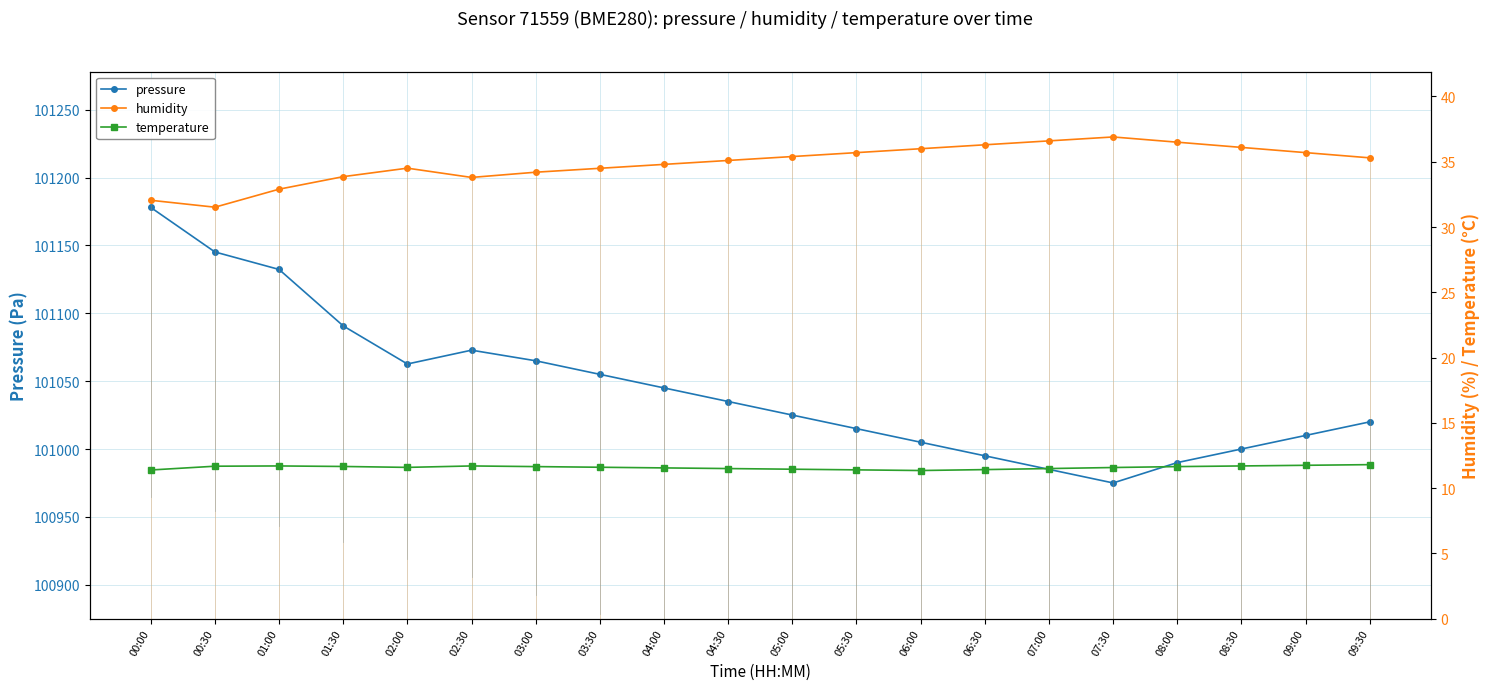

What is the label of the 19th point from the right?

00:30